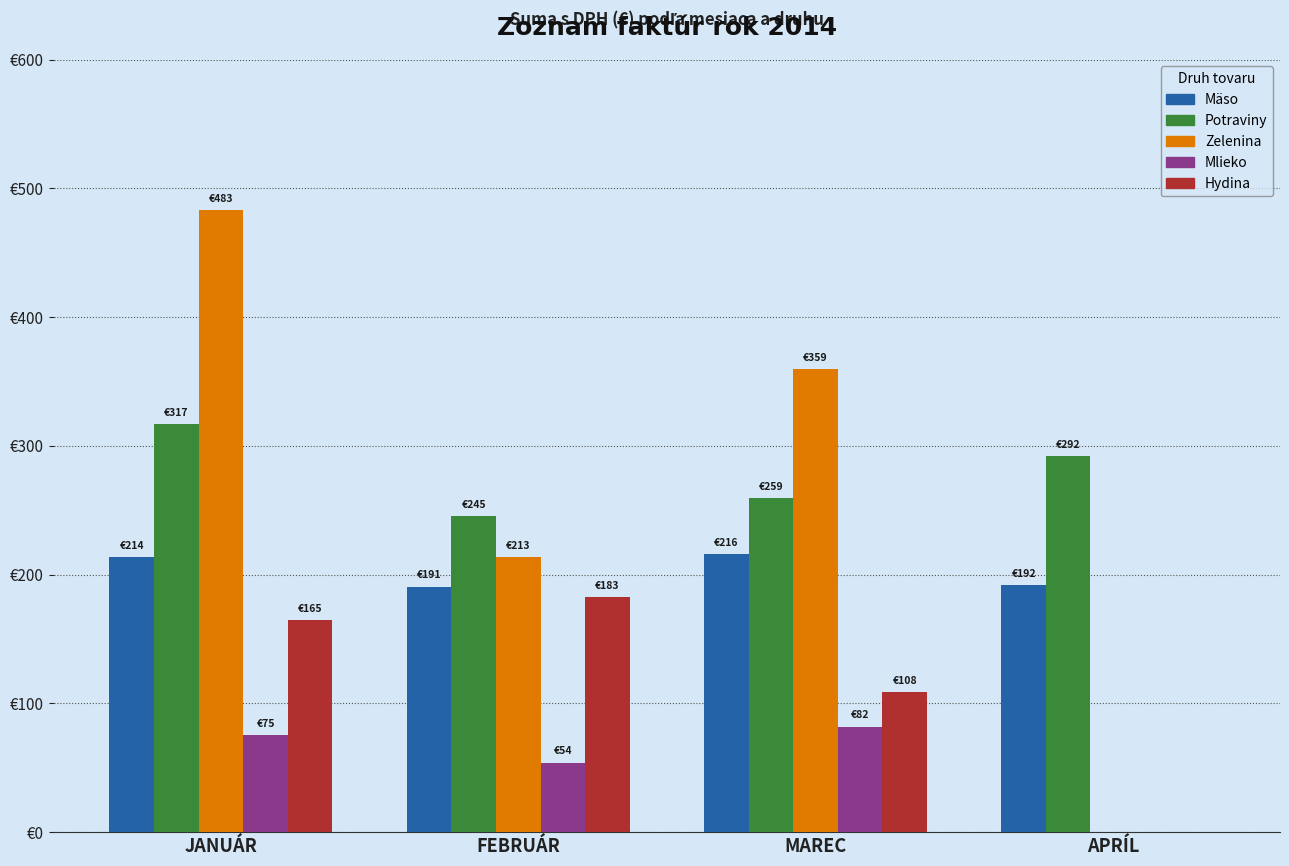

True or false: Mäso has a value of 325.7 at FEBRUÁR.

False